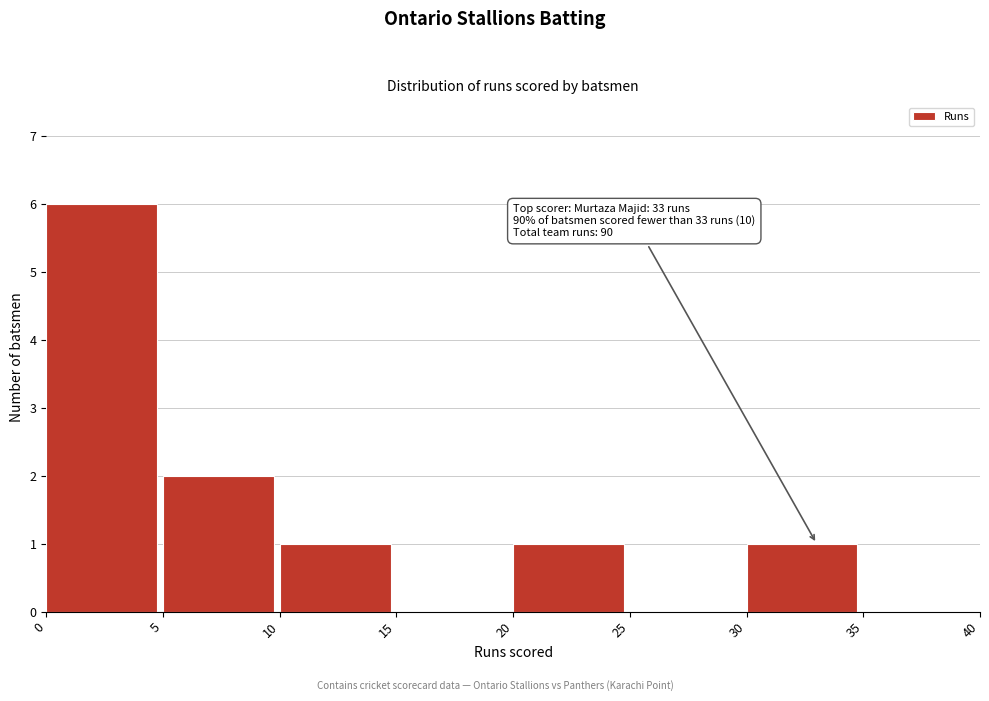

Over which range of the x-axis is the bar tallest?

0 to 5